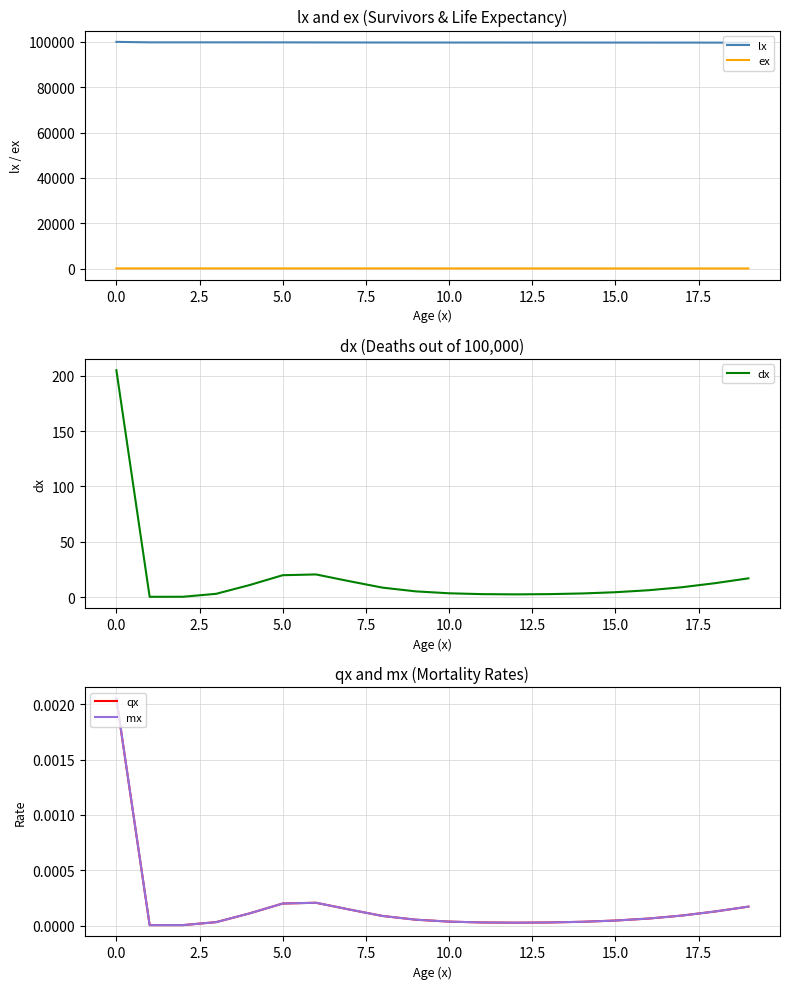

True or false: lx and qx intersect in this chart.

False